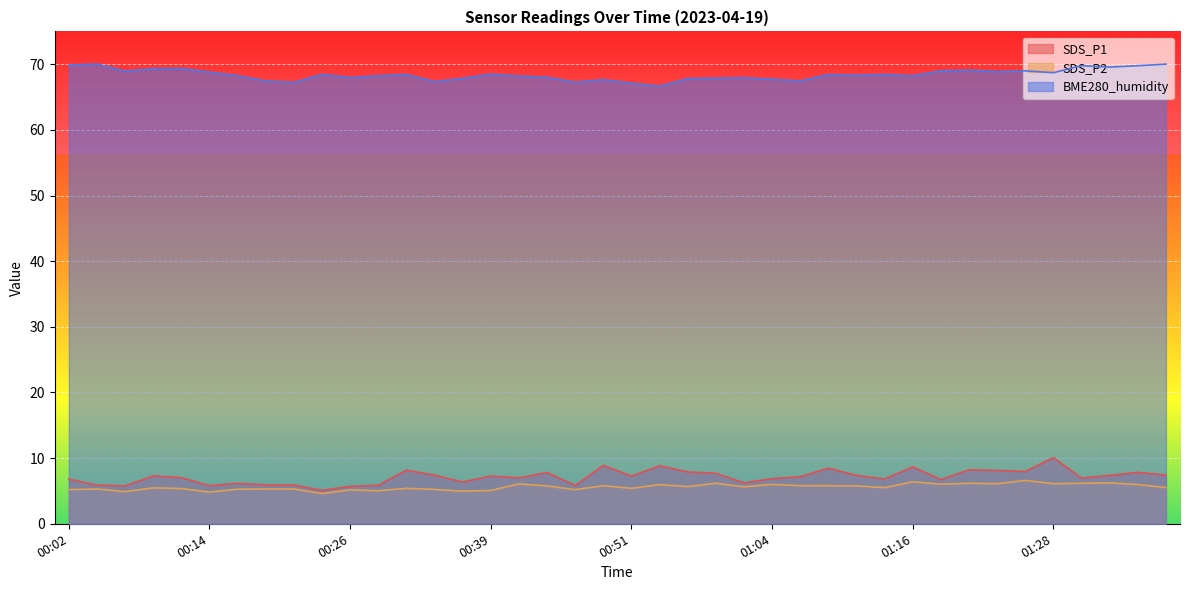

What are all the series names shown in the legend?

SDS_P1, SDS_P2, BME280_humidity